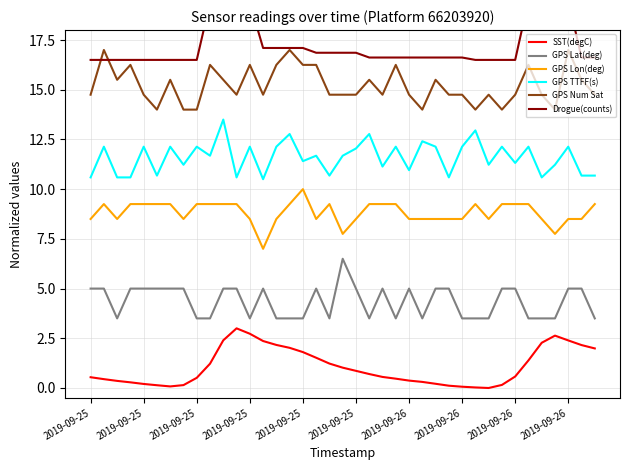

True or false: GPS Lon(deg) and GPS Num Sat intersect in this chart.

False